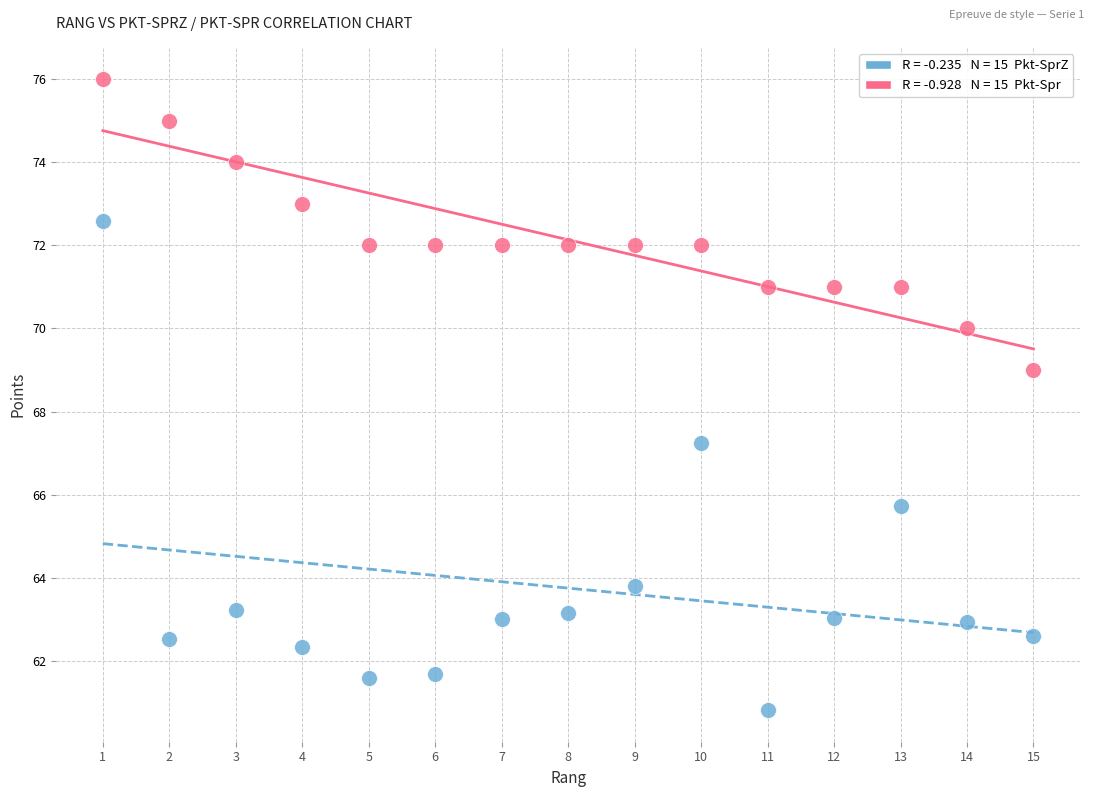

Across all data points, what is the range of X values (max minus min)?

14.0